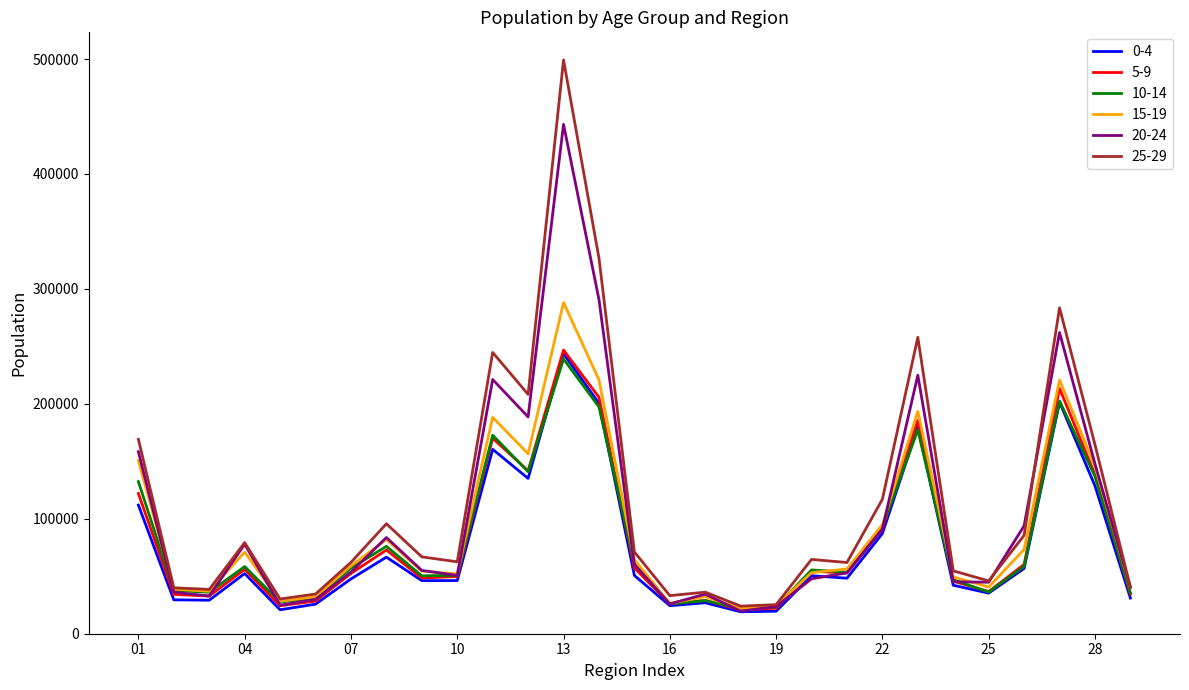

What is the greatest value displayed?

499250